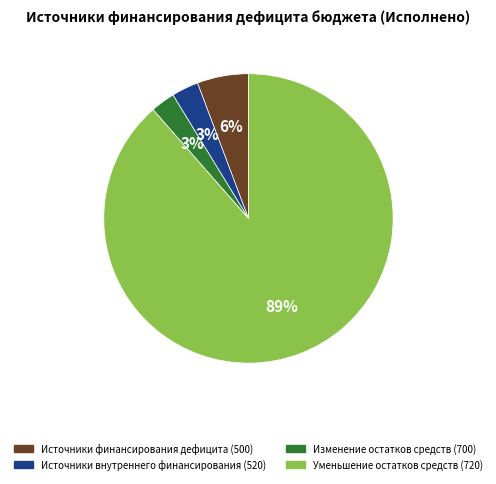

To the nearest percent, what is the average slice percentage?

25%